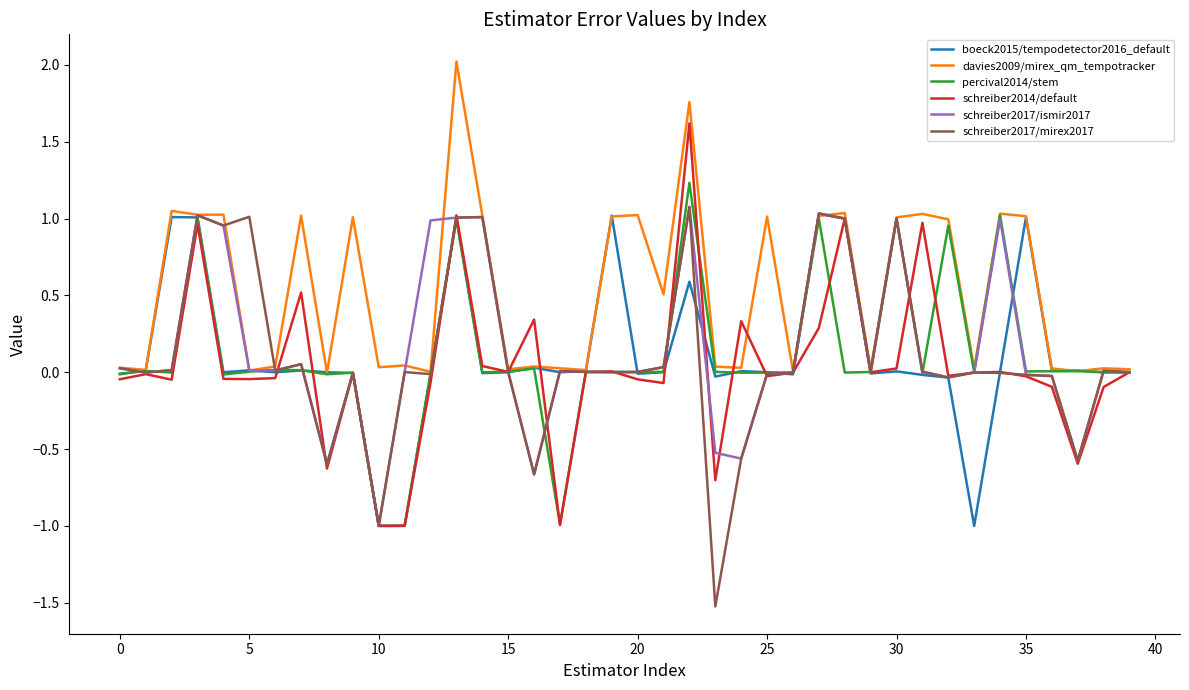

What is the highest value of the schreiber2017/ismir2017 series?

1.1